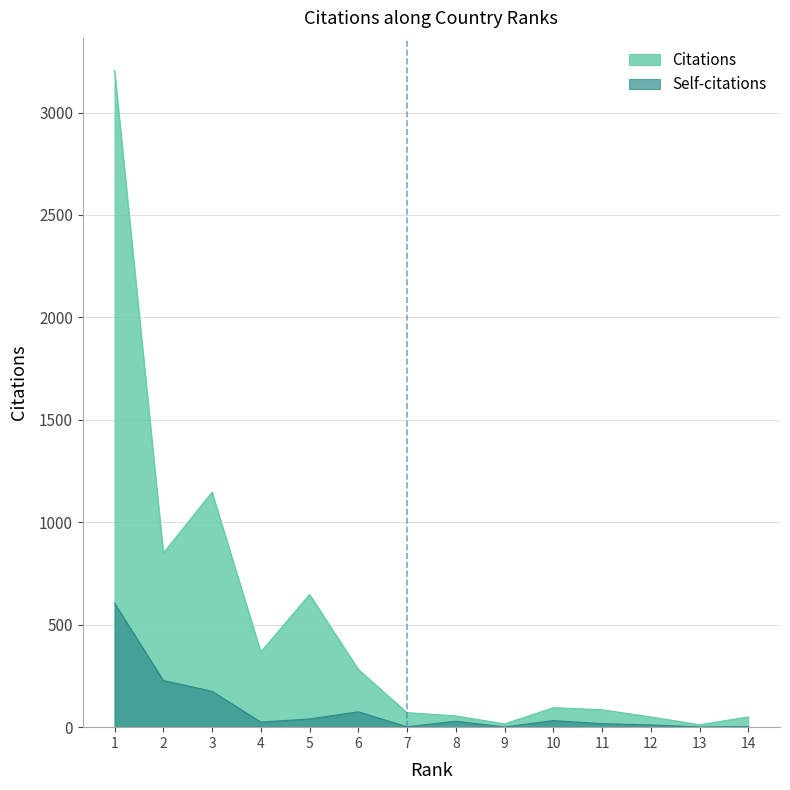

How many lines are shown in the chart?

2